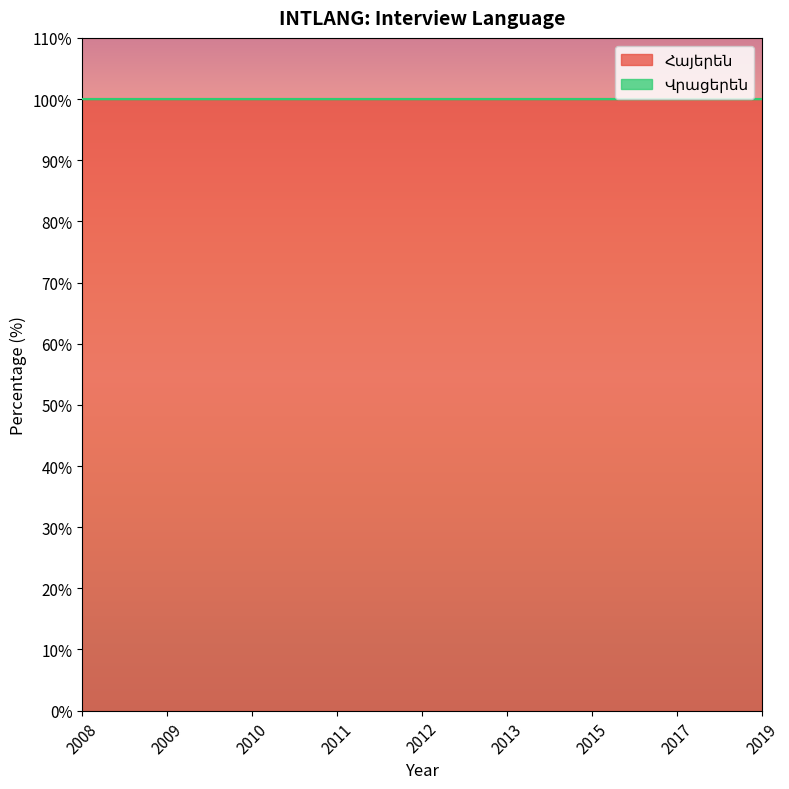

What is the value of the Հայերեն point at the 6th from the left?

100